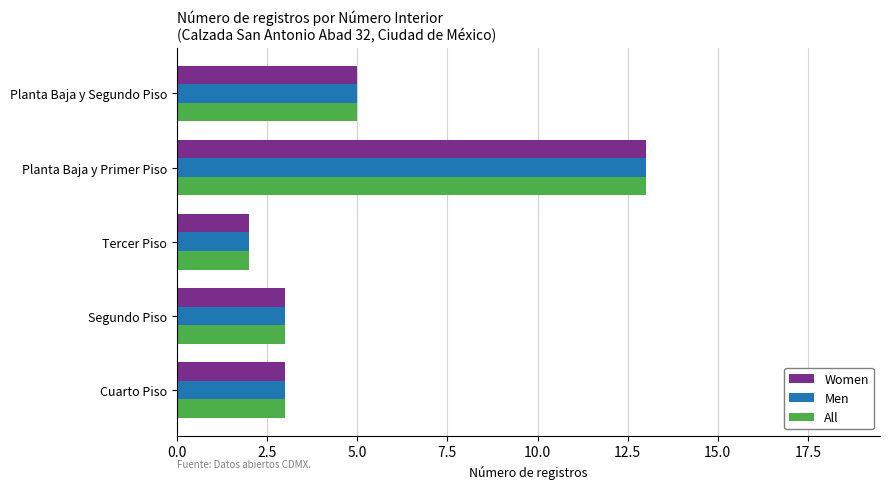

What is the greatest value displayed?

13